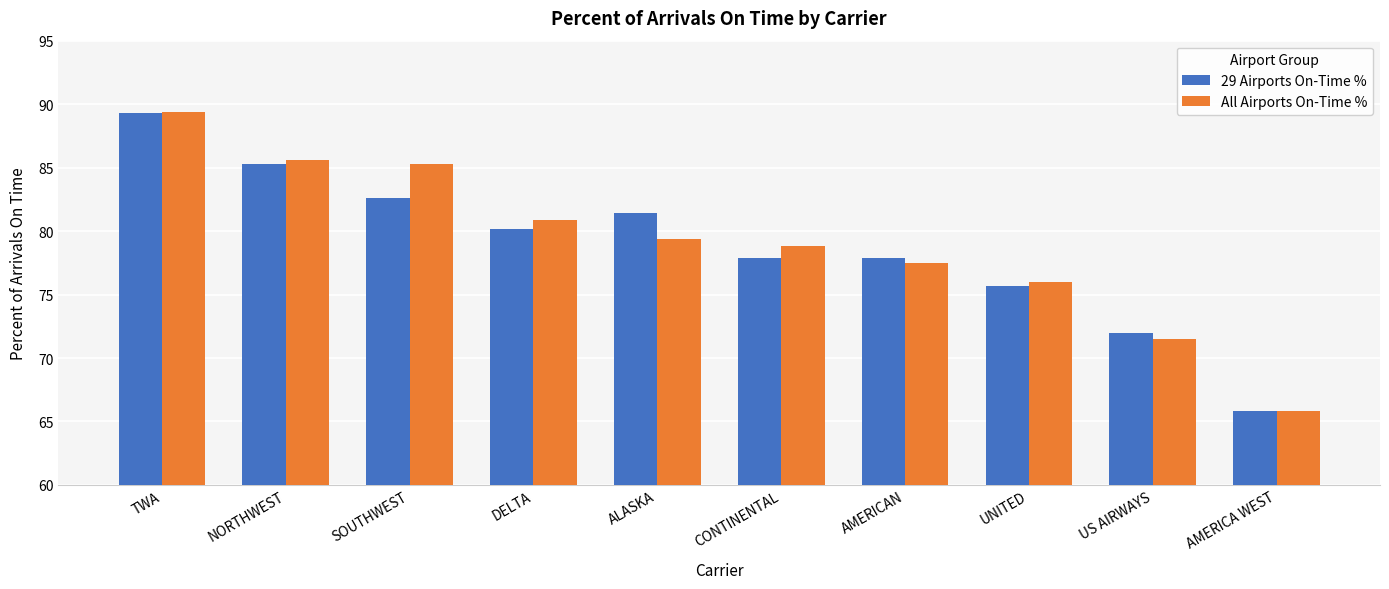

What is the average value of the 29 Airports On-Time % series?

78.8